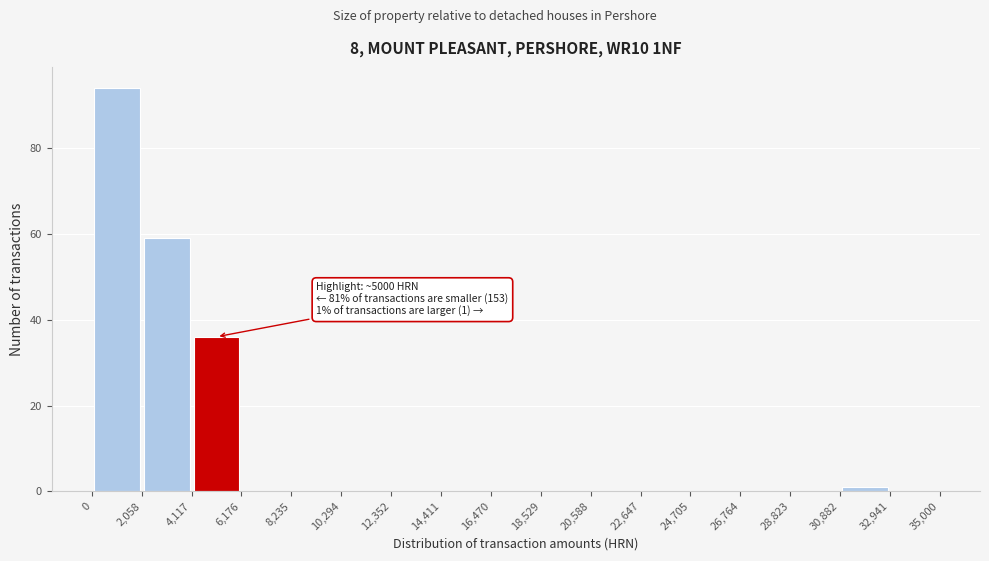

Which range on the x-axis has the tallest bar?

0 to 2,058